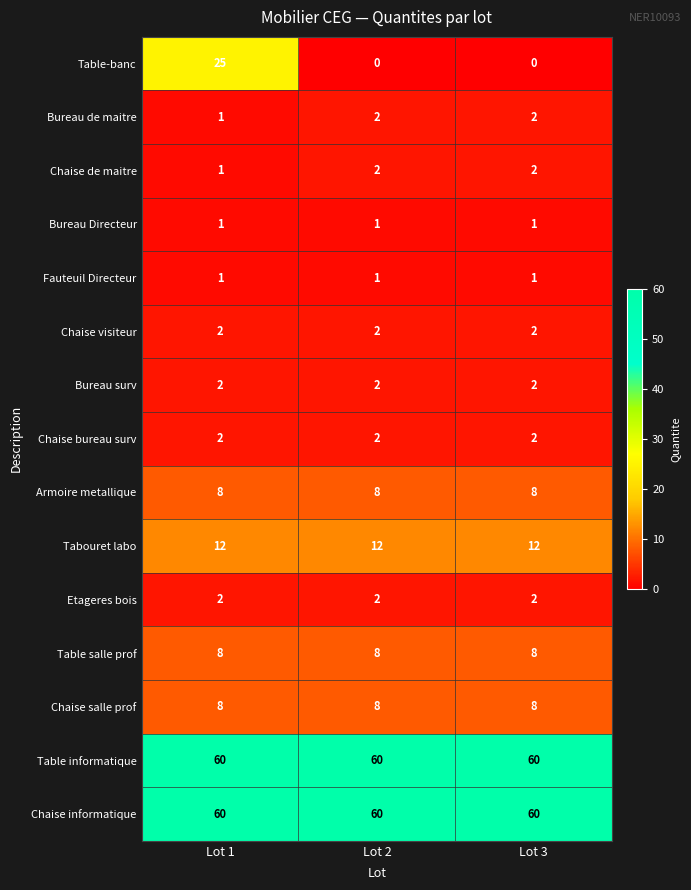

Which series has the largest range (max minus min)?

Table-banc